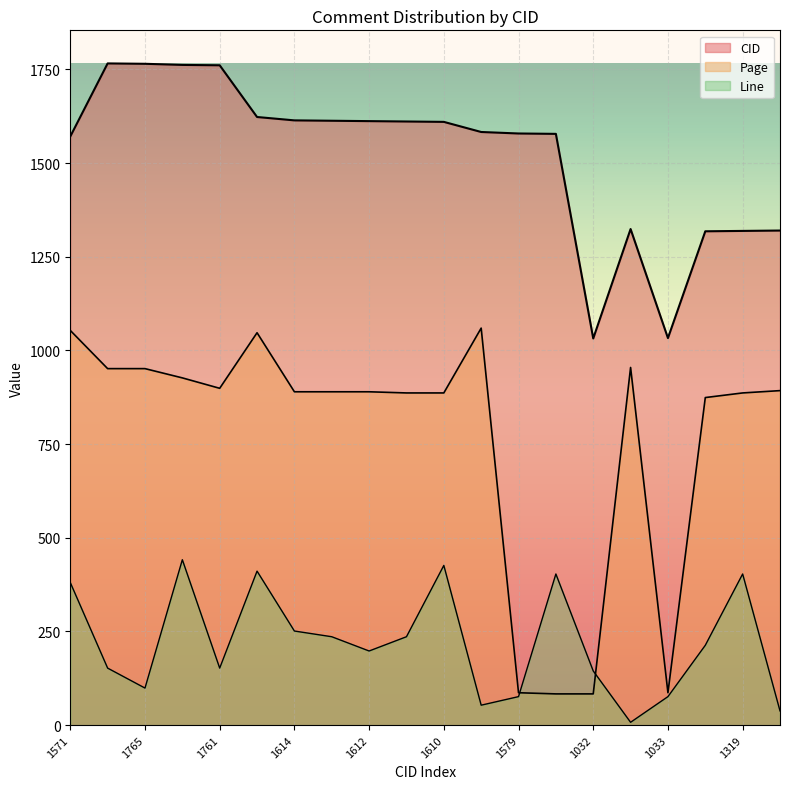

What is the difference between the Page values at 1319 and 1578?

803.2